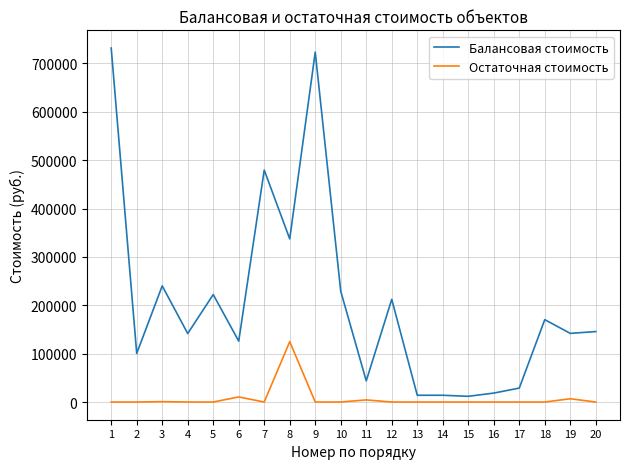

What is the difference between the highest and lowest values at 4?

141579.9